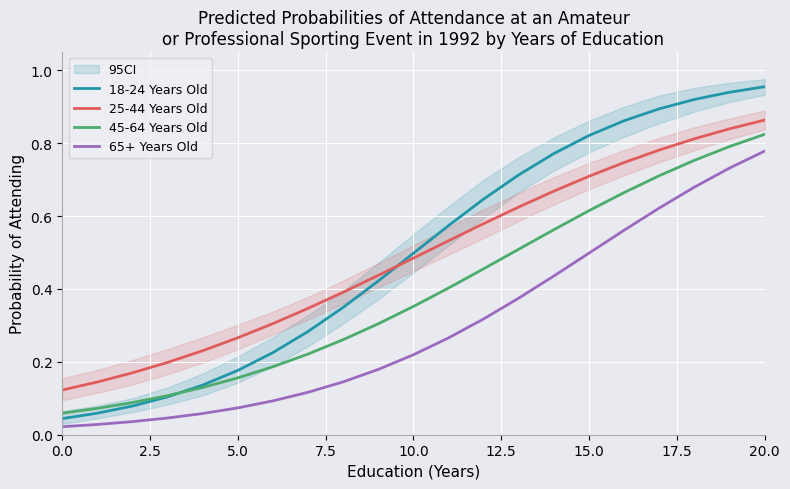

At which label does 25-44 Years Old reach its peak?

20.0